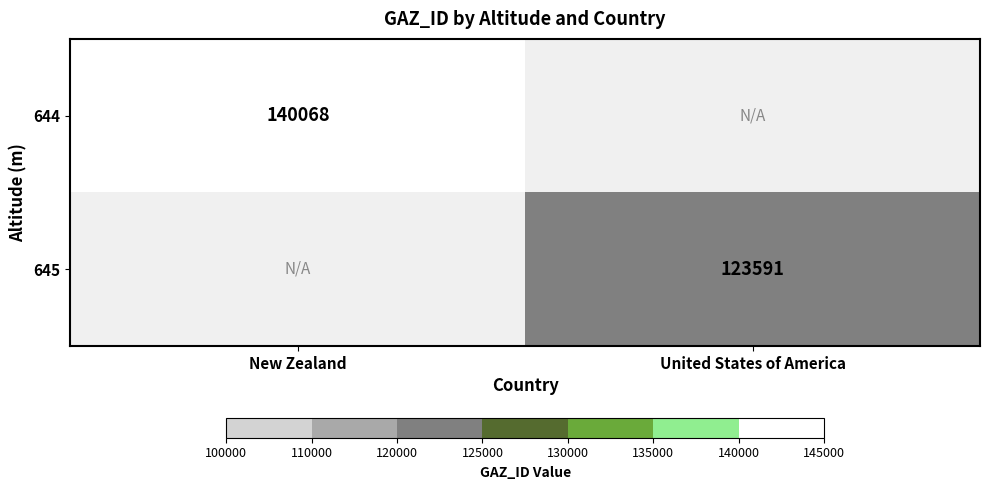

The 645 series shows 60096 at United States of America. True or false?

False